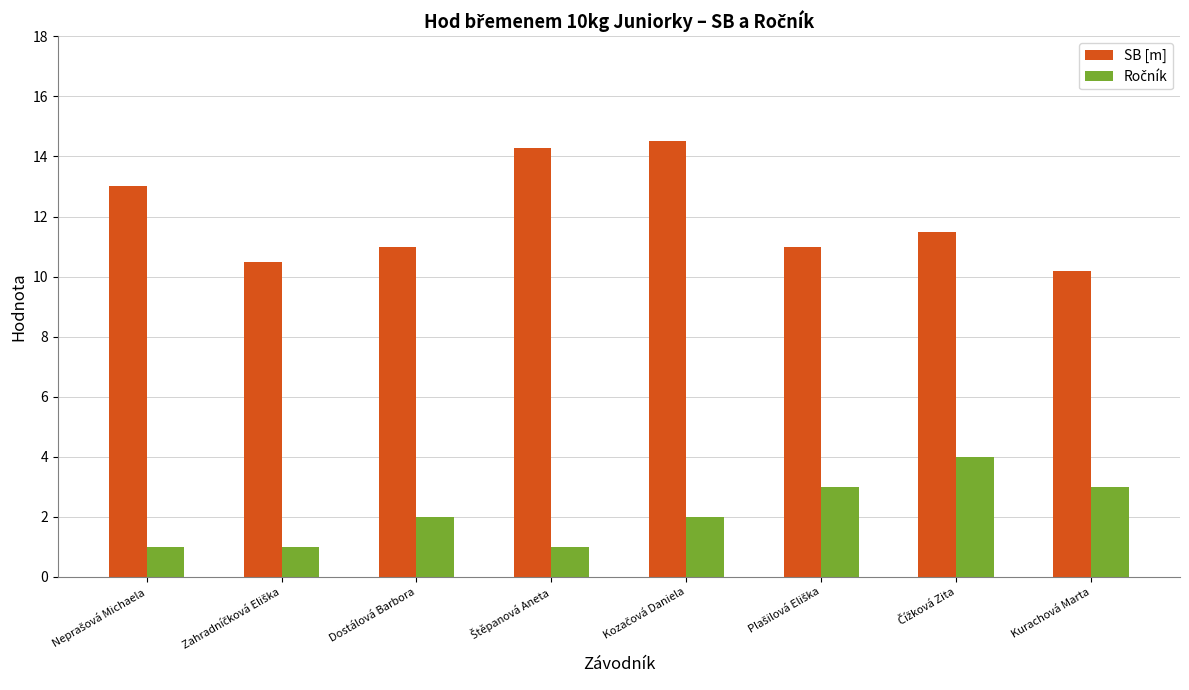

What is the difference between the second highest and second lowest values in the SB [m] series?

3.8